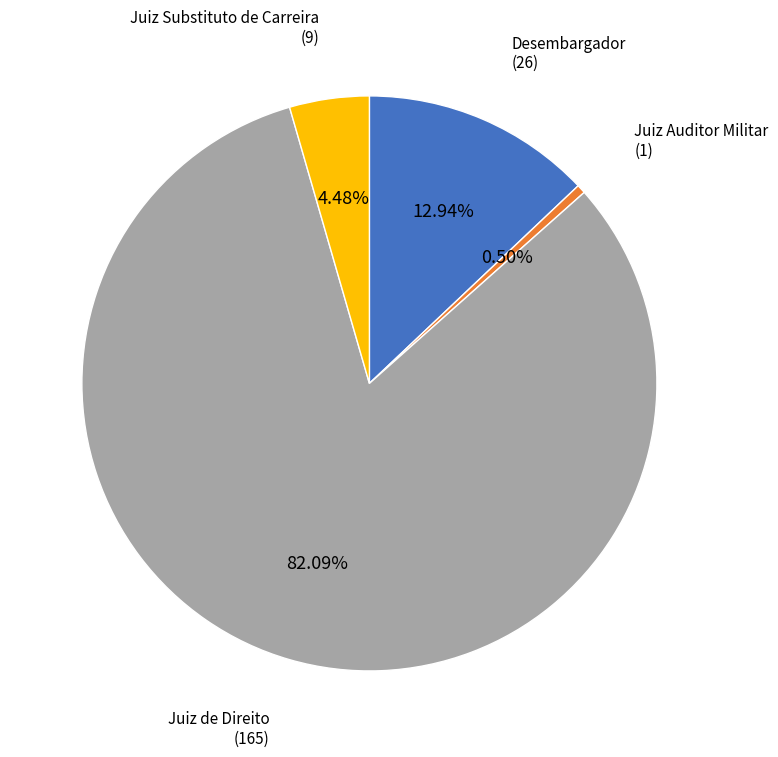

Is Juiz de Direito the majority of the pie?

Yes